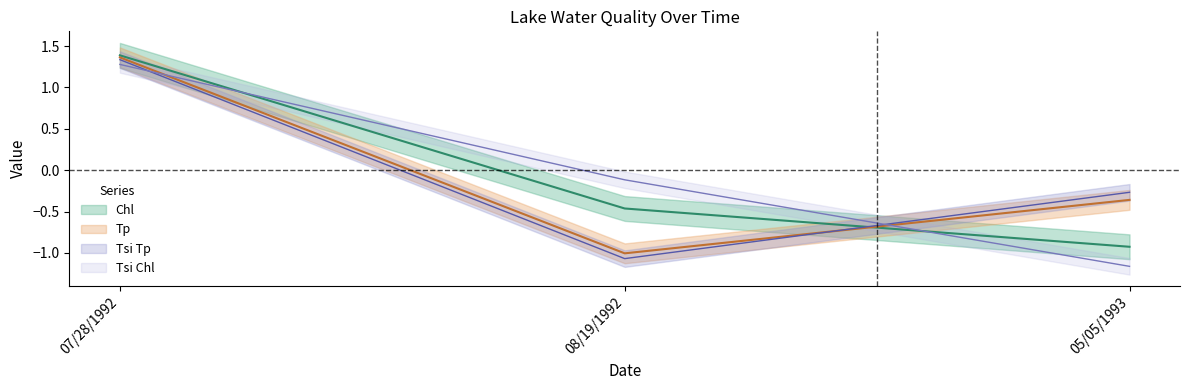

At which label is Tsi Tp closest to 0?

05/05/1993